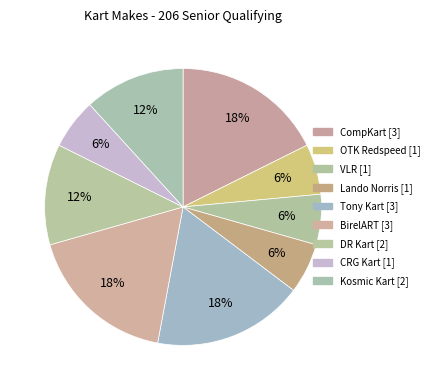

To the nearest percent, what is the difference between the largest and smallest slice percentages?

12%